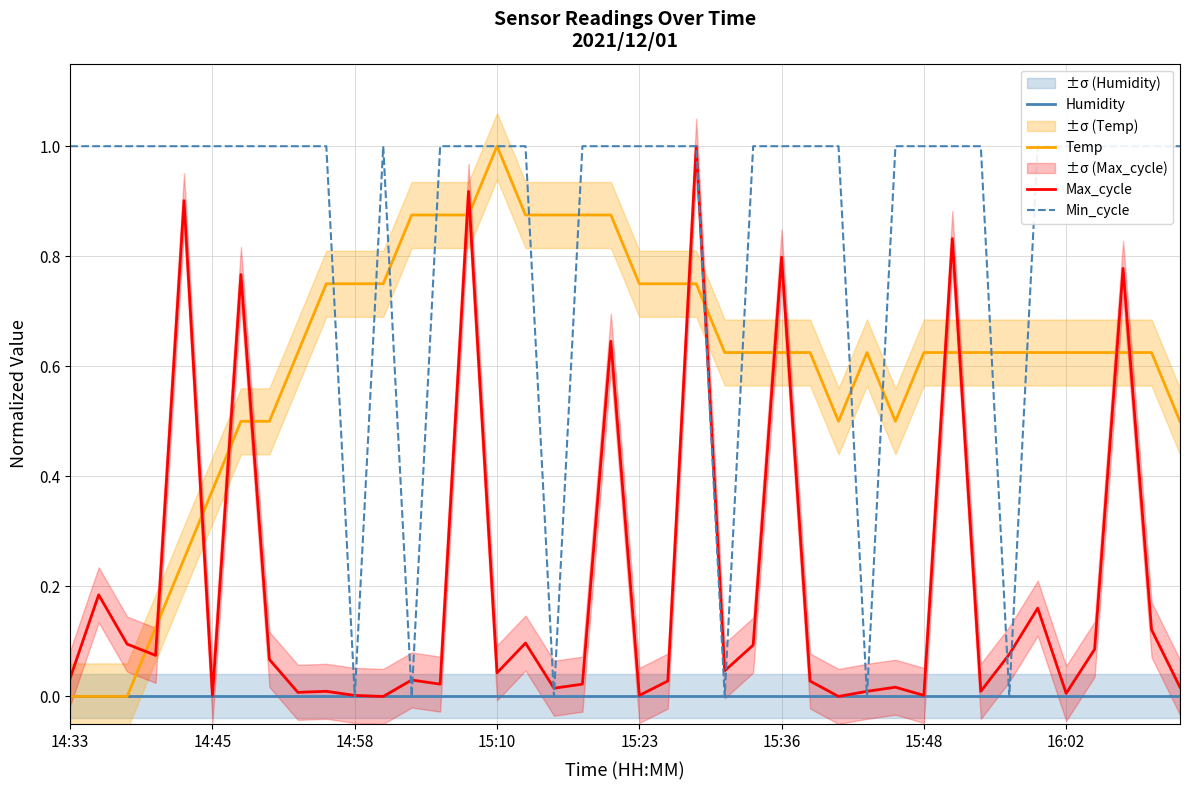

How many intersections are there between Temp and Max_cycle?

15